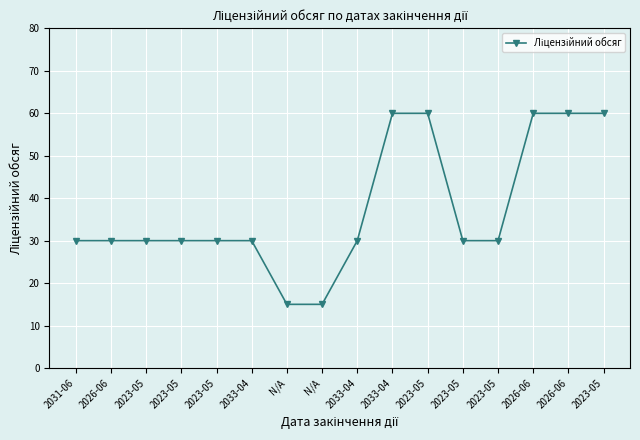

At which label does the data first exceed 30?

2033-04